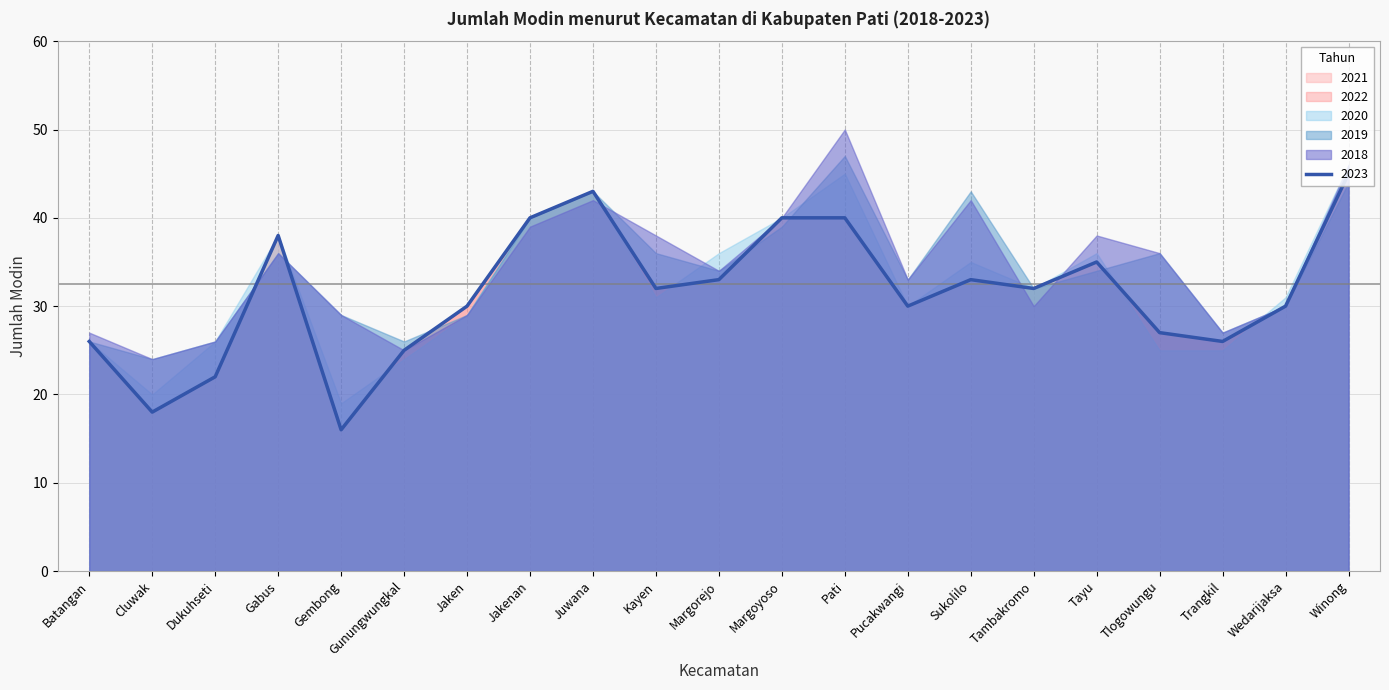

Where is 2018 nearest to the value 37?

Gabus